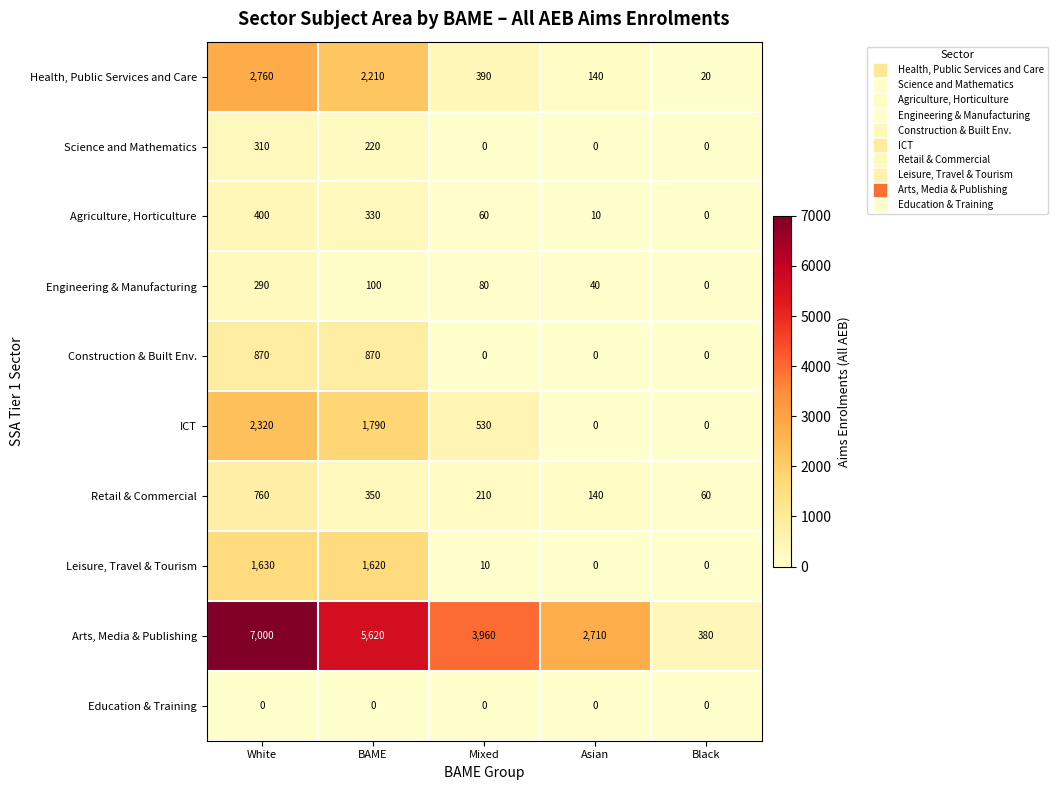

At how many categories does at least one series exceed 5998?

1